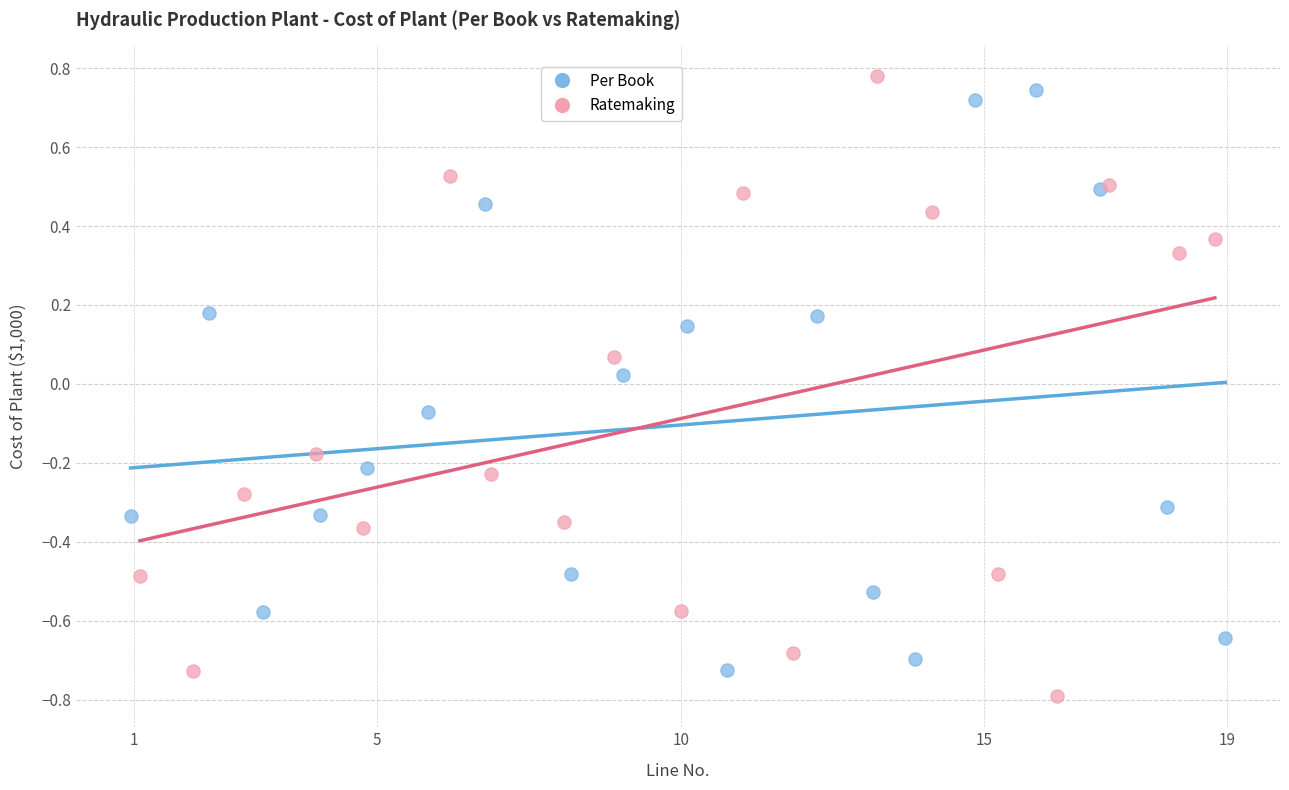

What are all the series names shown in the legend?

Per Book, Ratemaking